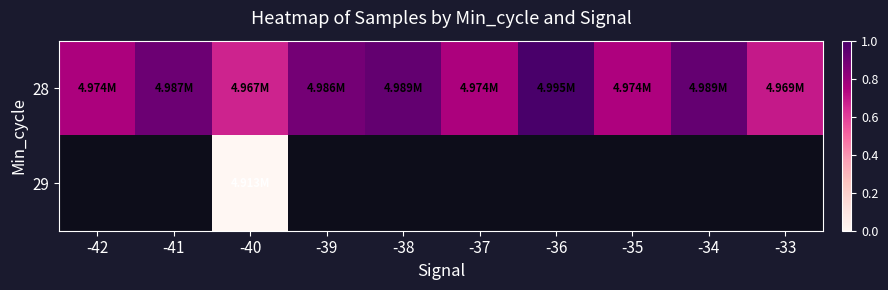

What is the maximum value shown in the chart?

1.0